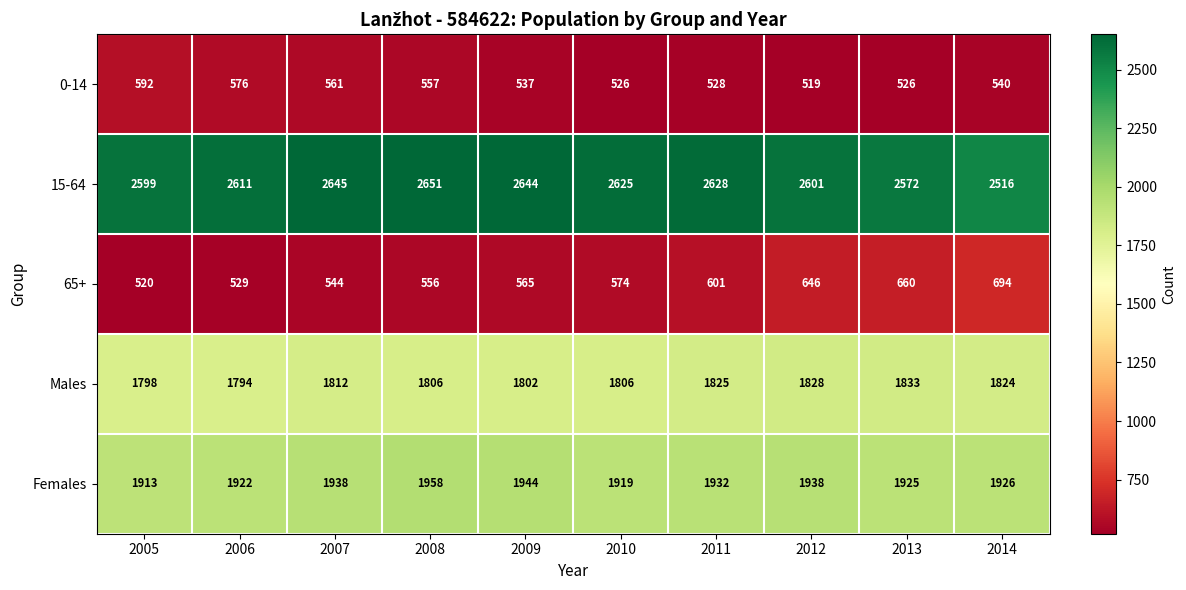

What is the total value across all series at 2006?

7432